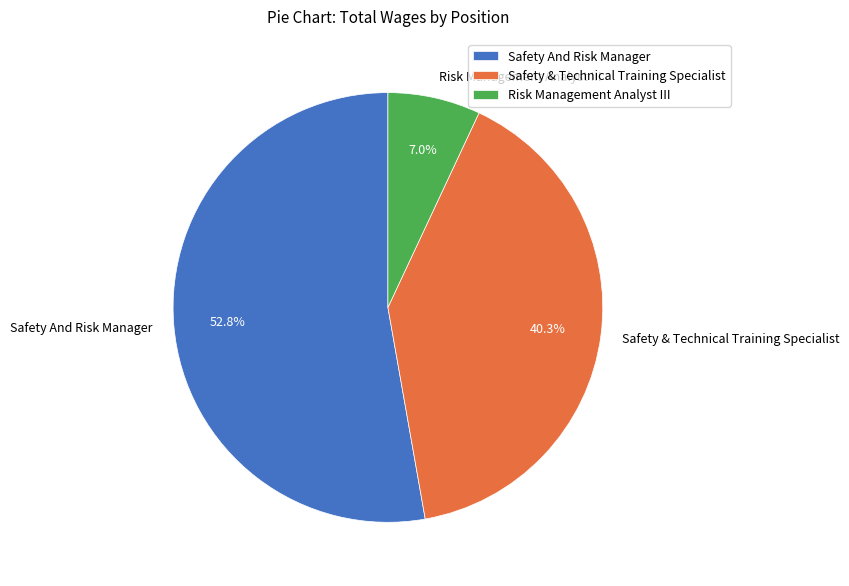

Rank the categories by value from highest to lowest.

Safety And Risk Manager, Safety & Technical Training Specialist, Risk Management Analyst III